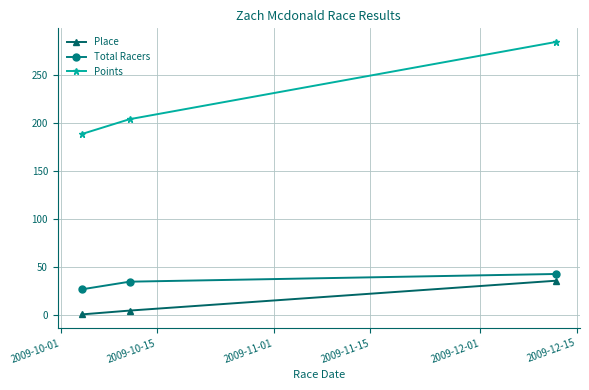

What are all the series names shown in the legend?

Place, Total Racers, Points